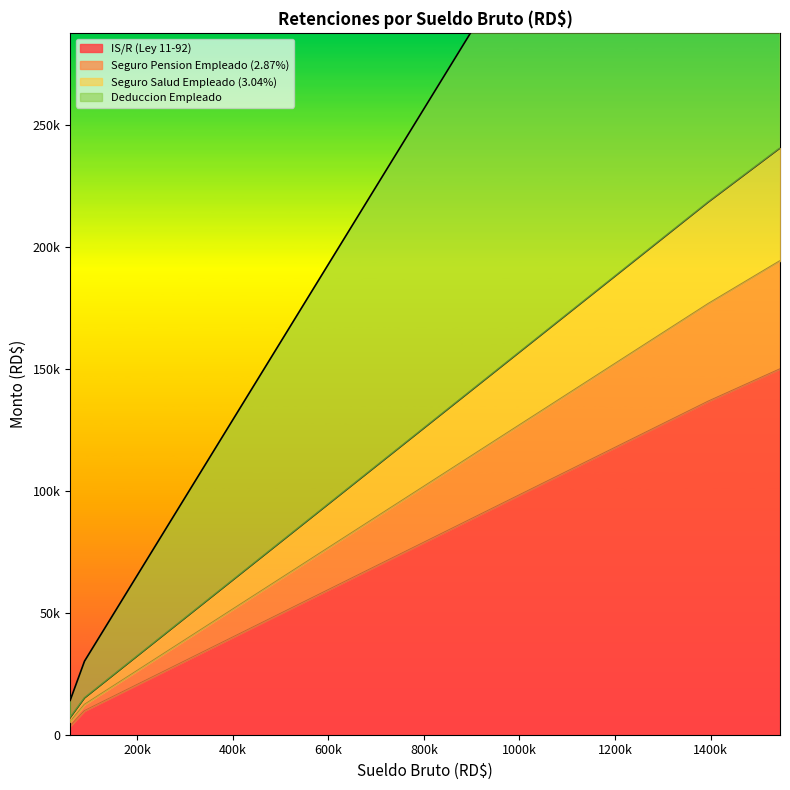

Is the value of Seguro Salud Empleado (3.04%) at 1395000 greater than the value of Seguro Pension Empleado (2.87%) at 90000?

Yes